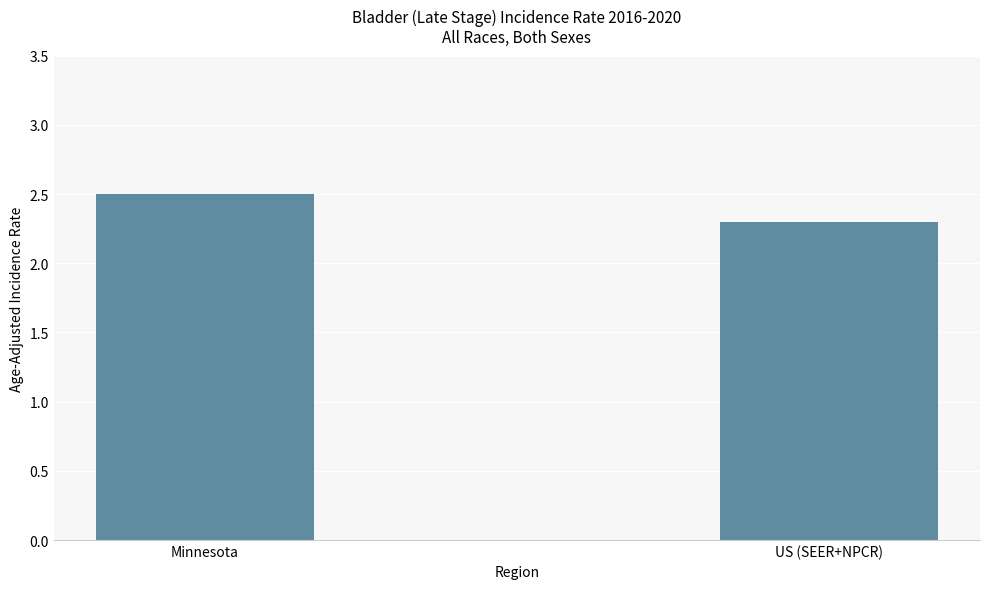

What is the average value?

2.4